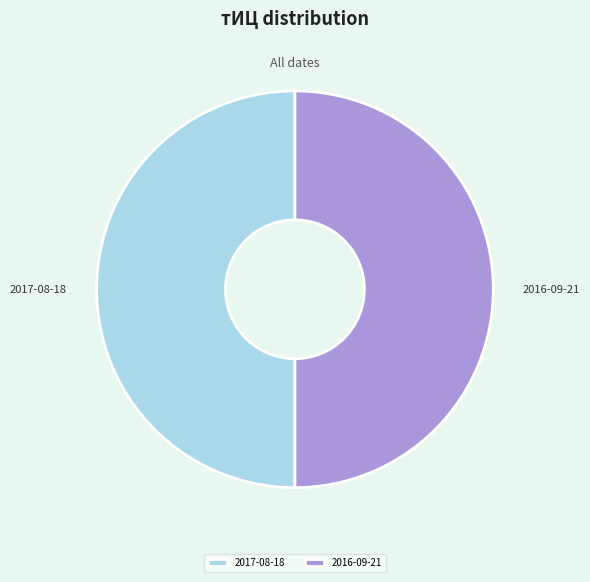

What is the ratio of the value at 2016-09-21 to the value at 2017-08-18?

1.0